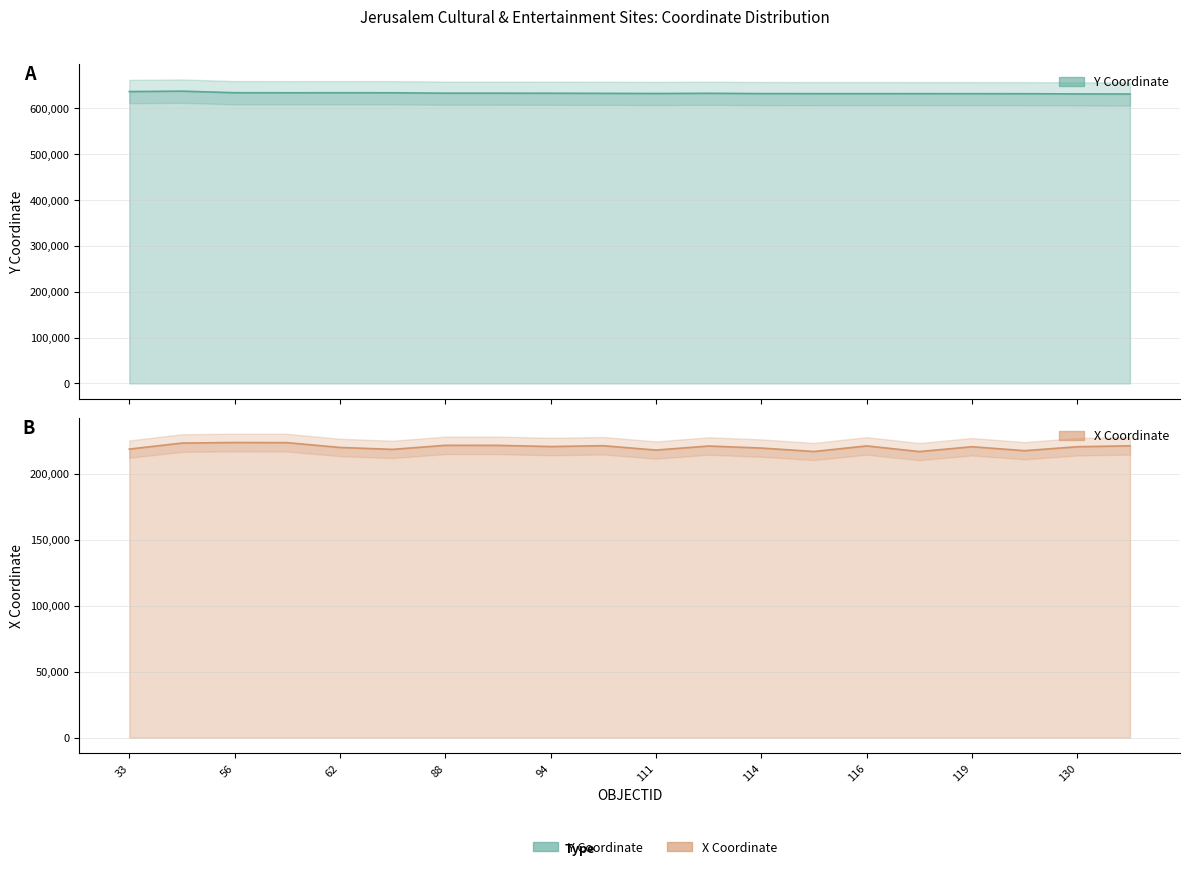

Reading right to left, extract all data points from this chart.

y_coord: 134=630424.8	130=630655.9	121=631088.8	119=631158.7	117=631189.6	116=631244.3	115=631248.0	114=631364.5	113=631975.8	111=631546.4	103=631862.7	94=632137.3	90=632269.3	88=632269.8	63=633097.1	62=633153.5	58=633088.2	56=633249.7	45=636688.4	33=635788.7
x_coord: 134=220948.3	130=220280.3	121=217274.3	119=220276.1	117=216603.7	116=220887.9	115=216660.5	114=219268.1	113=220821.5	111=217749.9	103=221039.8	94=220421.8	90=221311.5	88=221334.2	63=218276.3	62=219719.7	58=223354.9	56=223470.1	45=223062.7	33=218495.8